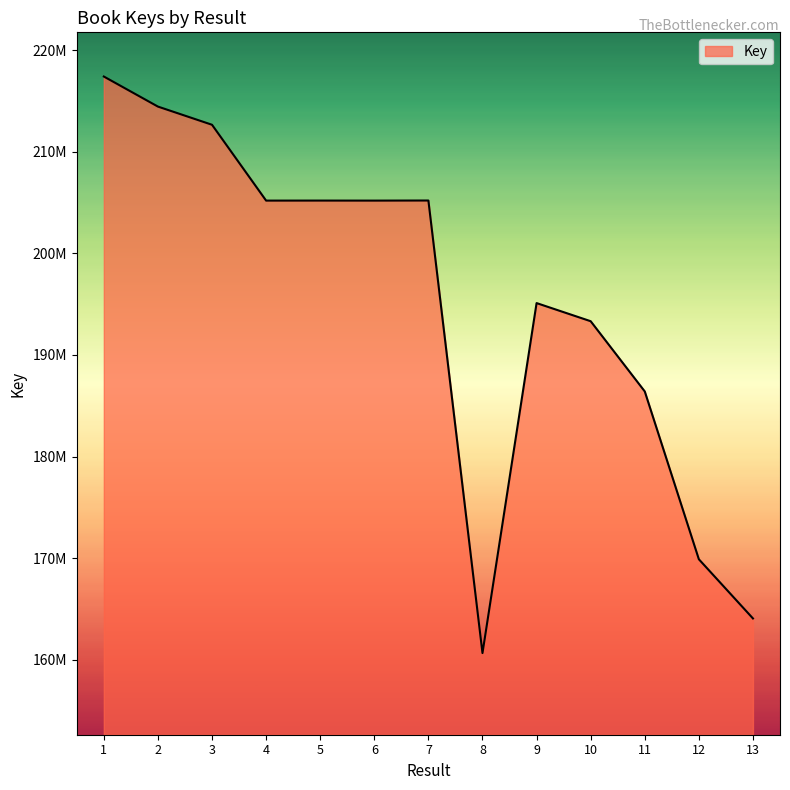

The chart shows a value of 143315672 at 6. True or false?

False